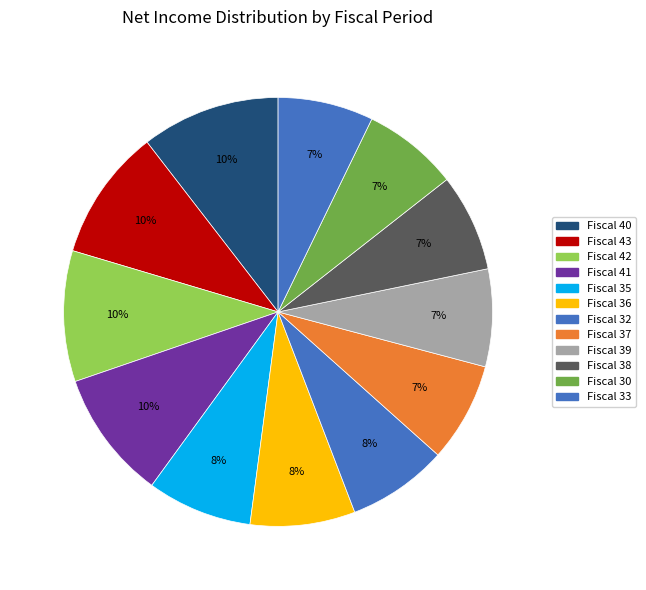

Count the number of slices in the pie.

12